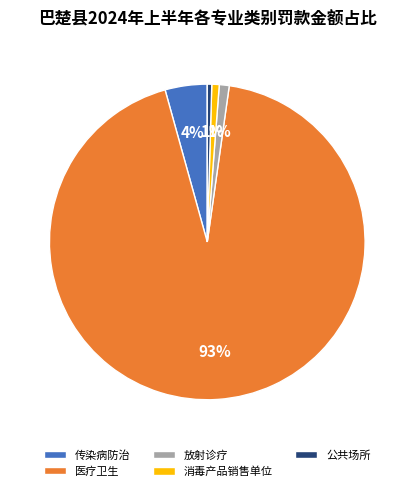

Which has a higher value, 医疗卫生 or 消毒产品销售单位?

医疗卫生